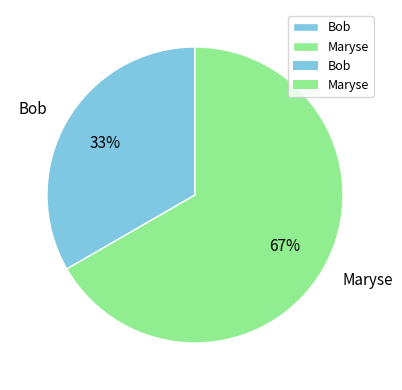

How many slices are in this pie chart?

2